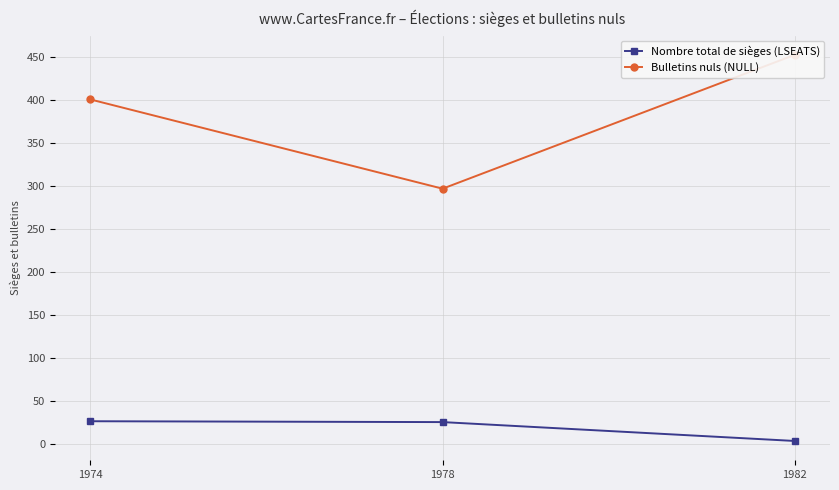

At which label does Bulletins nuls (NULL) first exceed 401?

1982